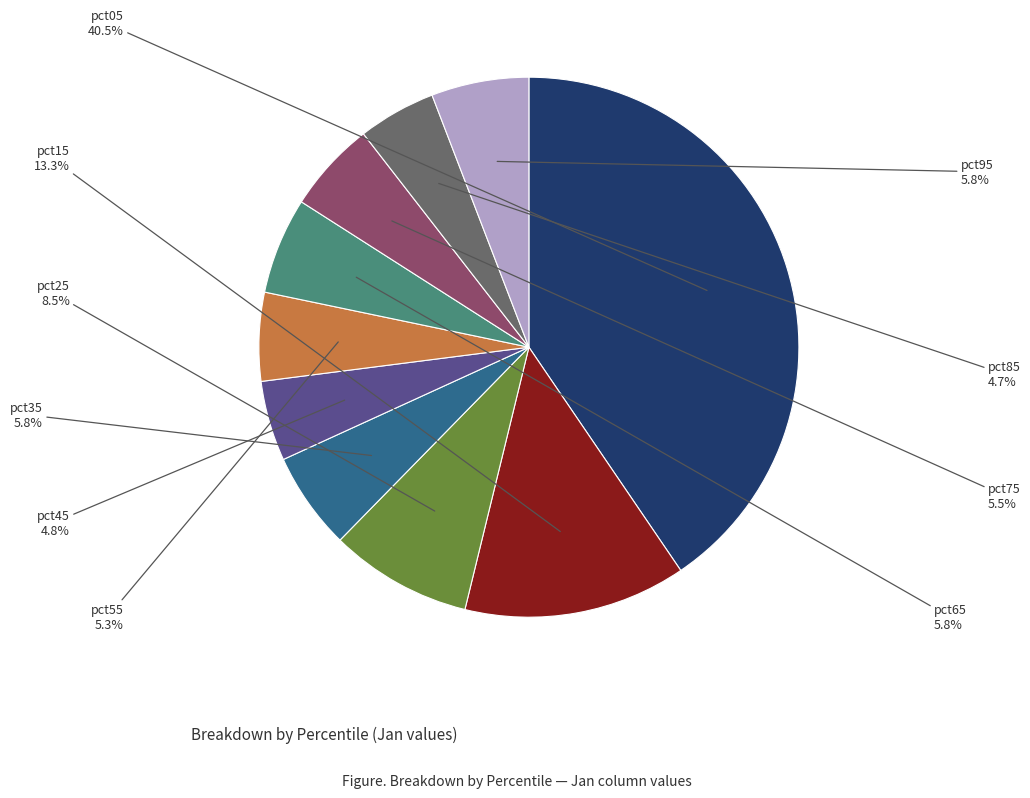

Count the number of slices in the pie.

10